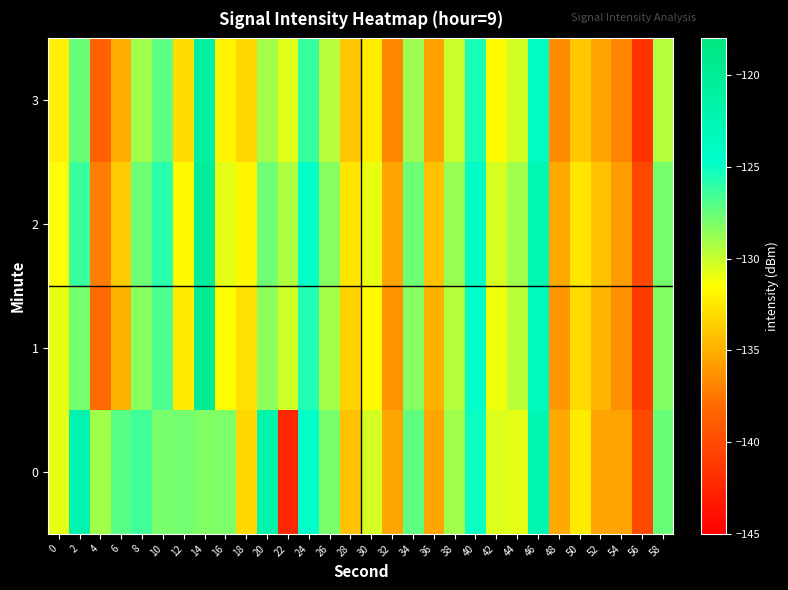

Between 48 and 14, which is larger?

14